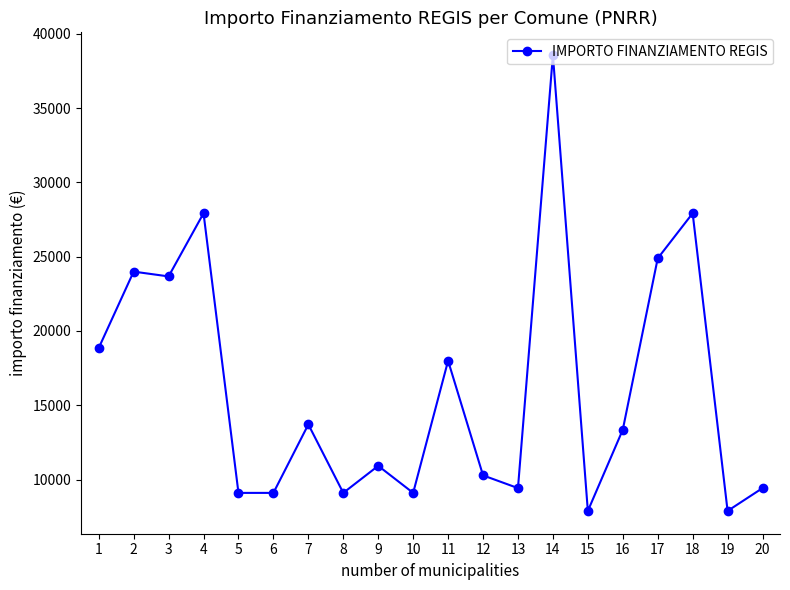

What is the change in value from 3 to 9?

-12747